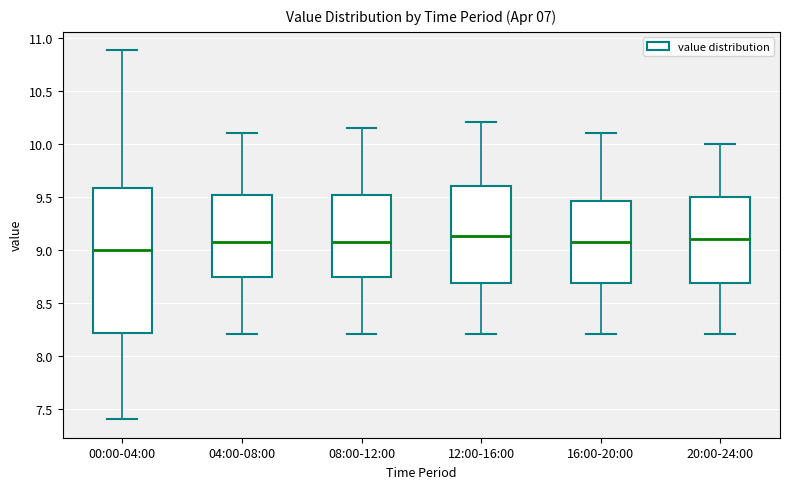

Reading left to right, transcribe this box plot: for each box, give where its median line is, the range the box spans, and where its two whiskers end, as read against the y-axis. The values are not printed on the chart, so give them approximately, as read against the axis.

00:00-04:00: median 9.00, box 8.20 to 9.60, whiskers 7.40 to 10.90
04:00-08:00: median 9.10, box 8.75 to 9.50, whiskers 8.20 to 10.10
08:00-12:00: median 9.10, box 8.75 to 9.50, whiskers 8.20 to 10.15
12:00-16:00: median 9.15, box 8.70 to 9.60, whiskers 8.20 to 10.20
16:00-20:00: median 9.10, box 8.70 to 9.45, whiskers 8.20 to 10.10
20:00-24:00: median 9.10, box 8.70 to 9.50, whiskers 8.20 to 10.00